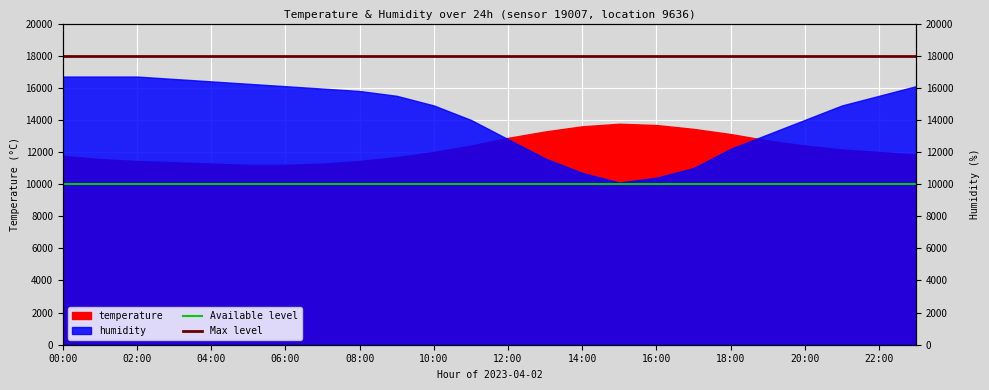

What is the difference between the highest and lowest values at 00:00?

8000